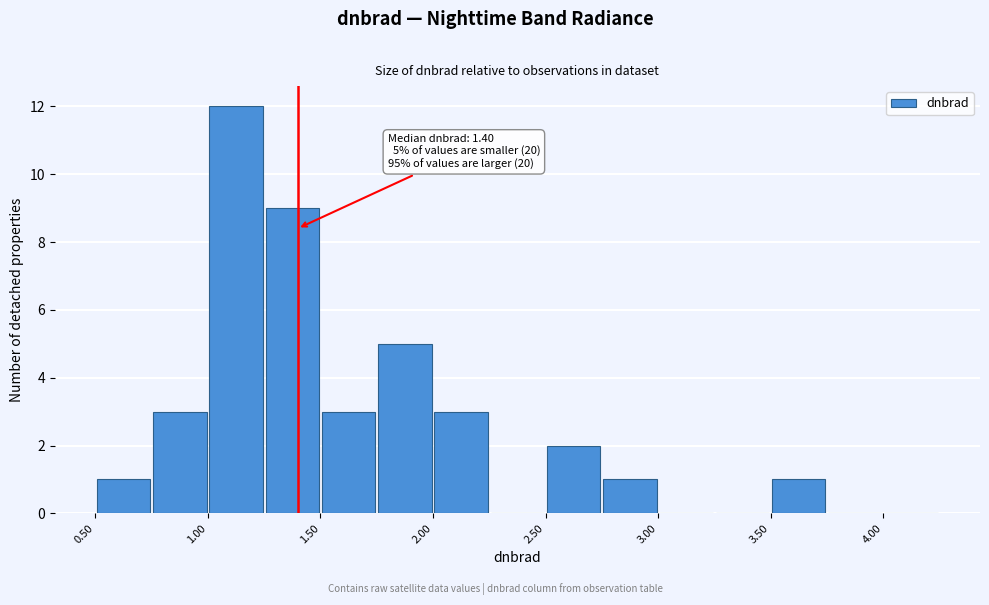

Which range on the x-axis has the tallest bar?

1.00 to 1.25